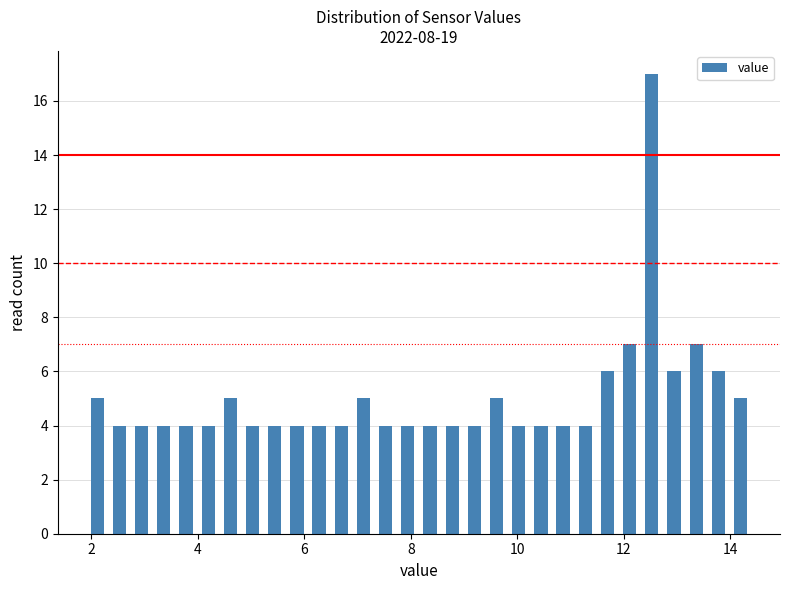

Around what value on the x-axis is the tallest bar? Give the approximate position of its centre, as read against the axis.

12.6